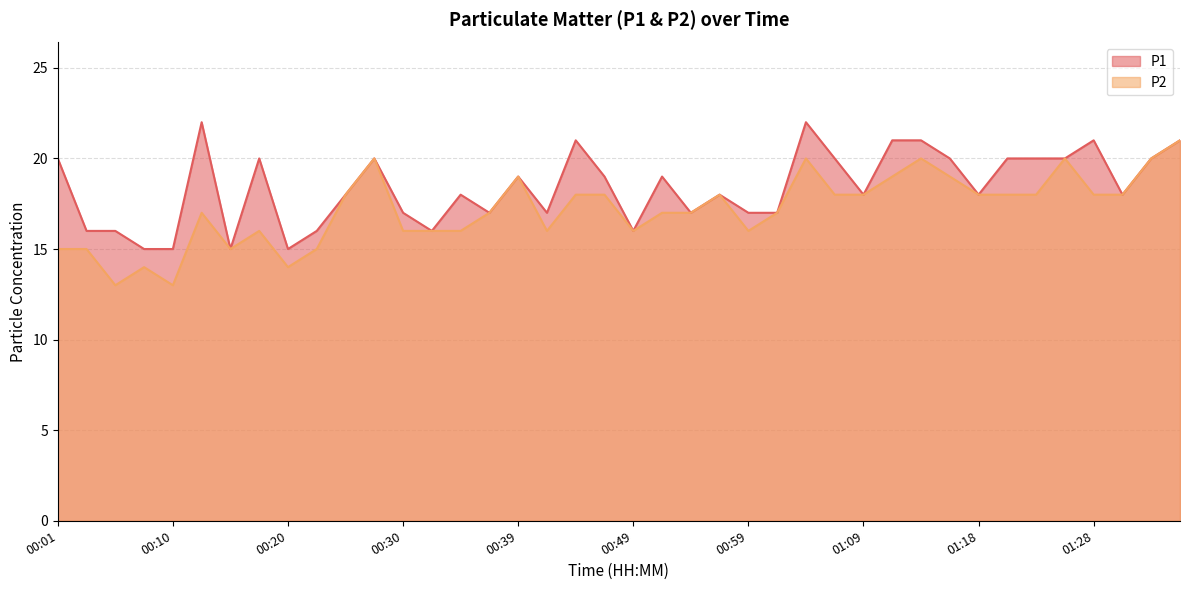

At which label does P1 first exceed 18?

00:01